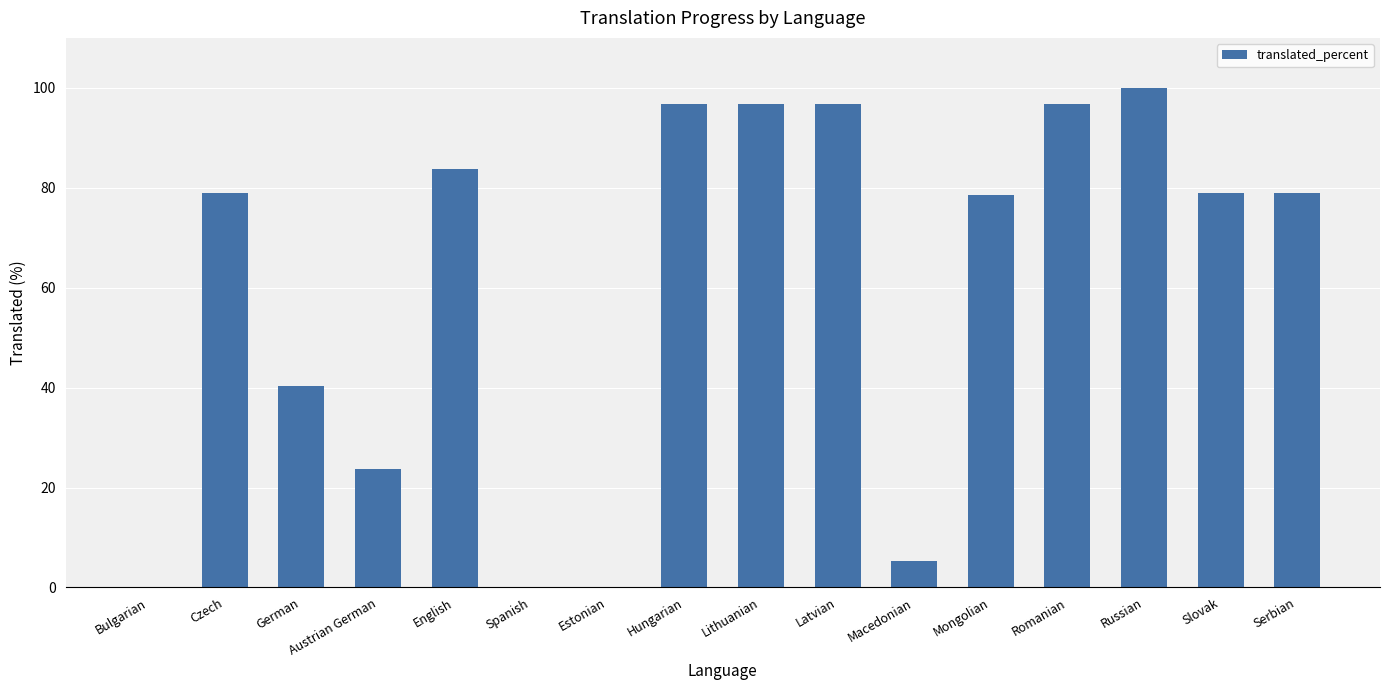

What is the difference between the values at Estonian and Hungarian?

96.7